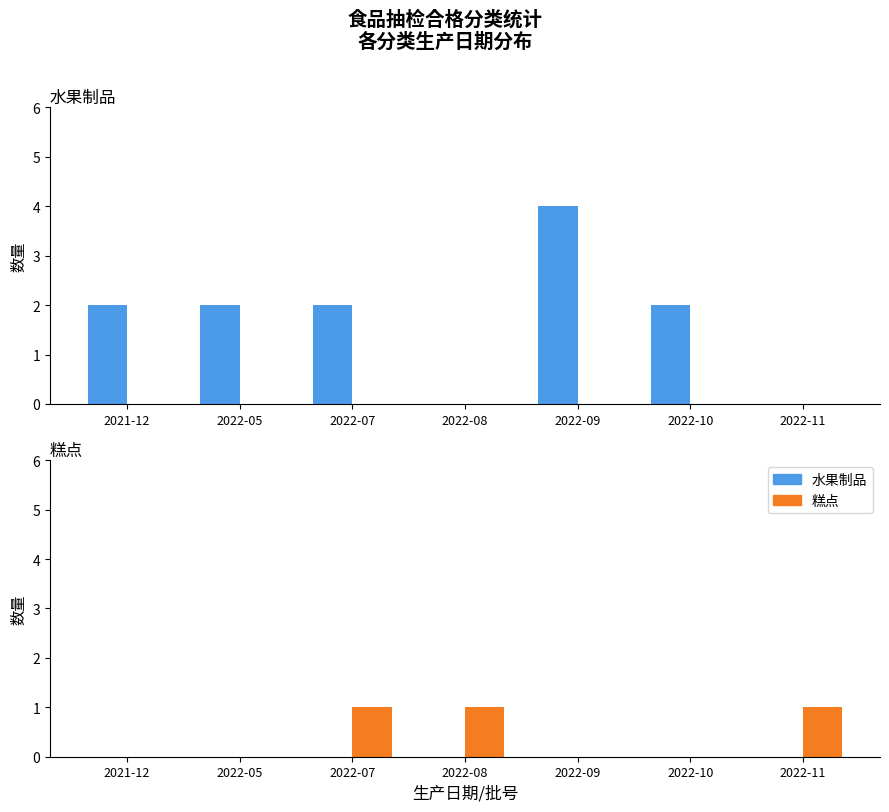

Count the number of data series in this chart.

2